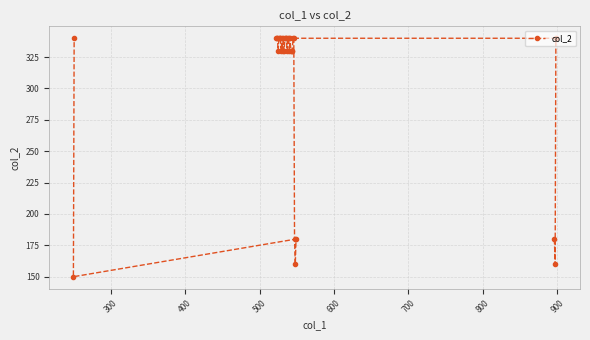

What is the smallest value displayed?

150